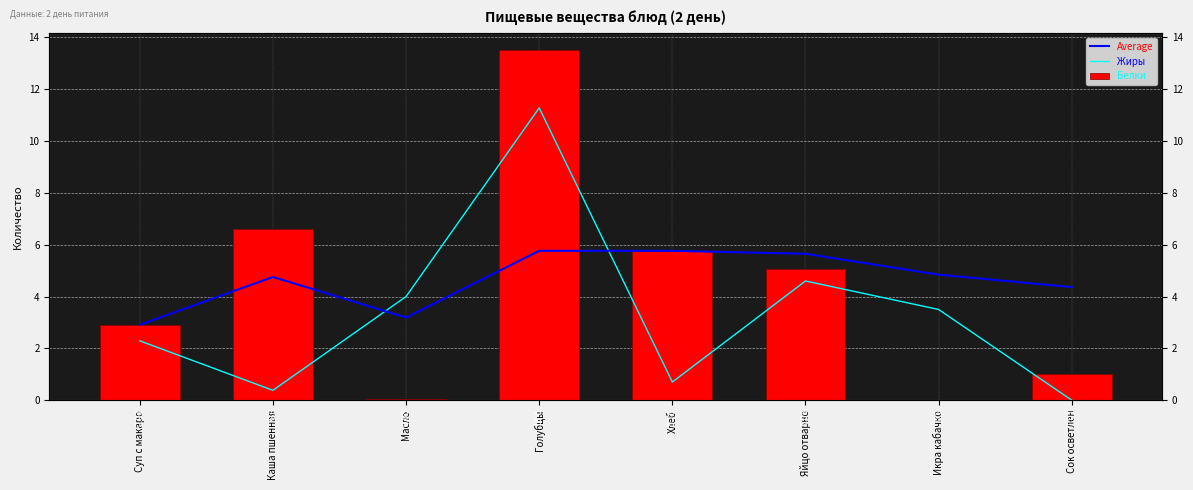

How many bars are there in total?

24